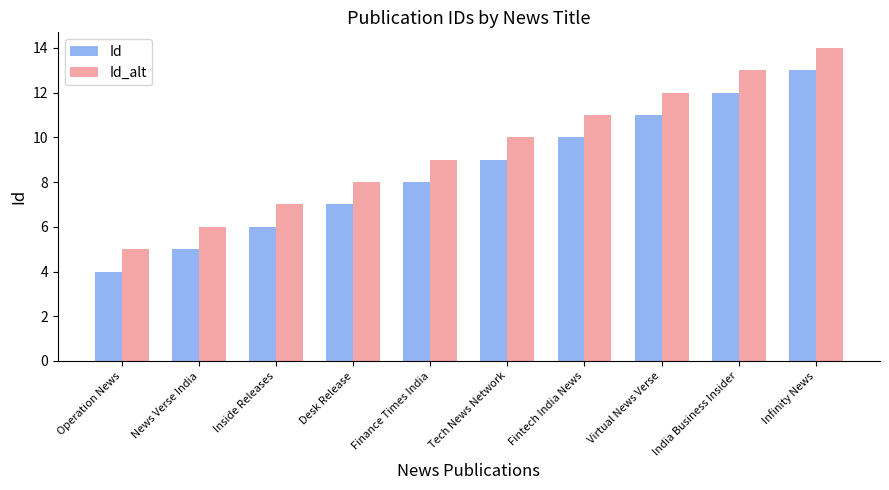

What is the sum of the Id values at Operation News and Inside Releases?

10